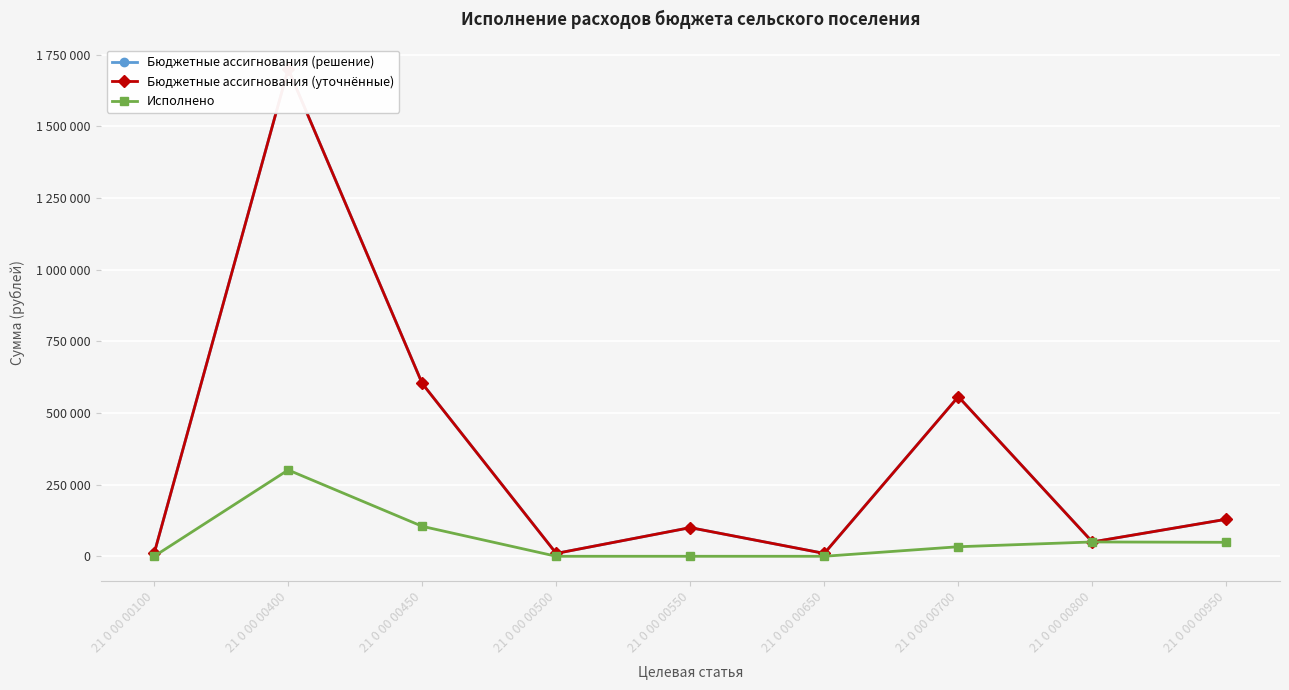

True or false: Бюджетные ассигнования (уточнённые) and Бюджетные ассигнования (решение) intersect in this chart.

False